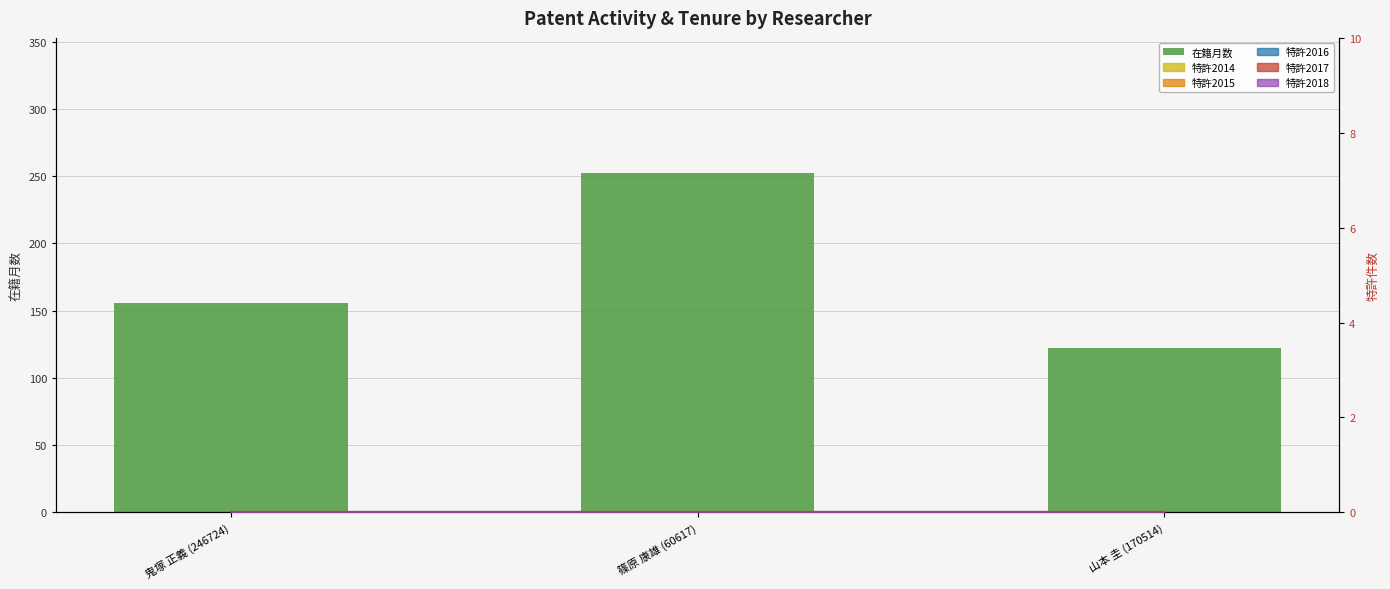

What position from the left is 鬼塚 正義 (246724)?

1